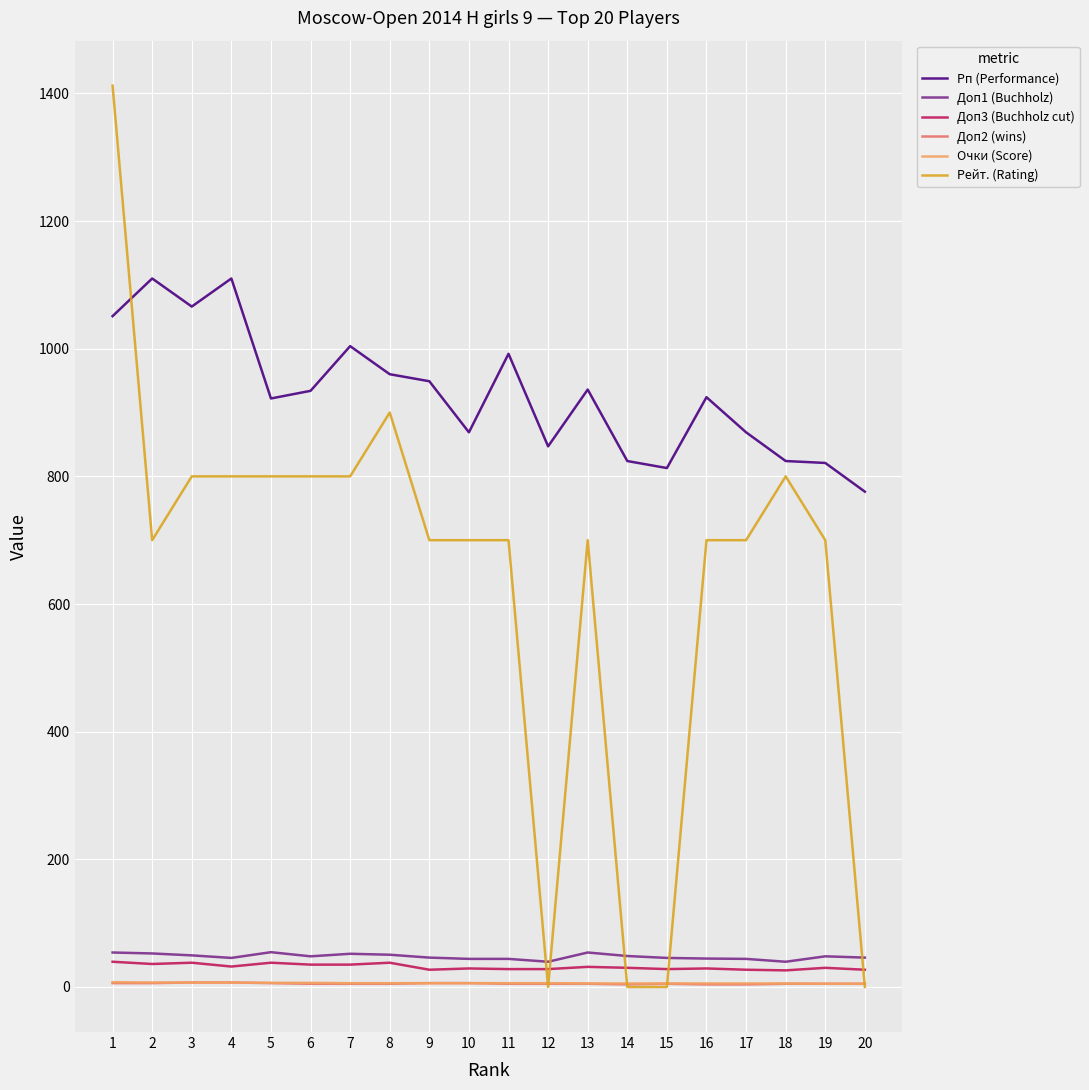

Between 1 and 14, which series saw the biggest shift?

Рейт. (Rating)